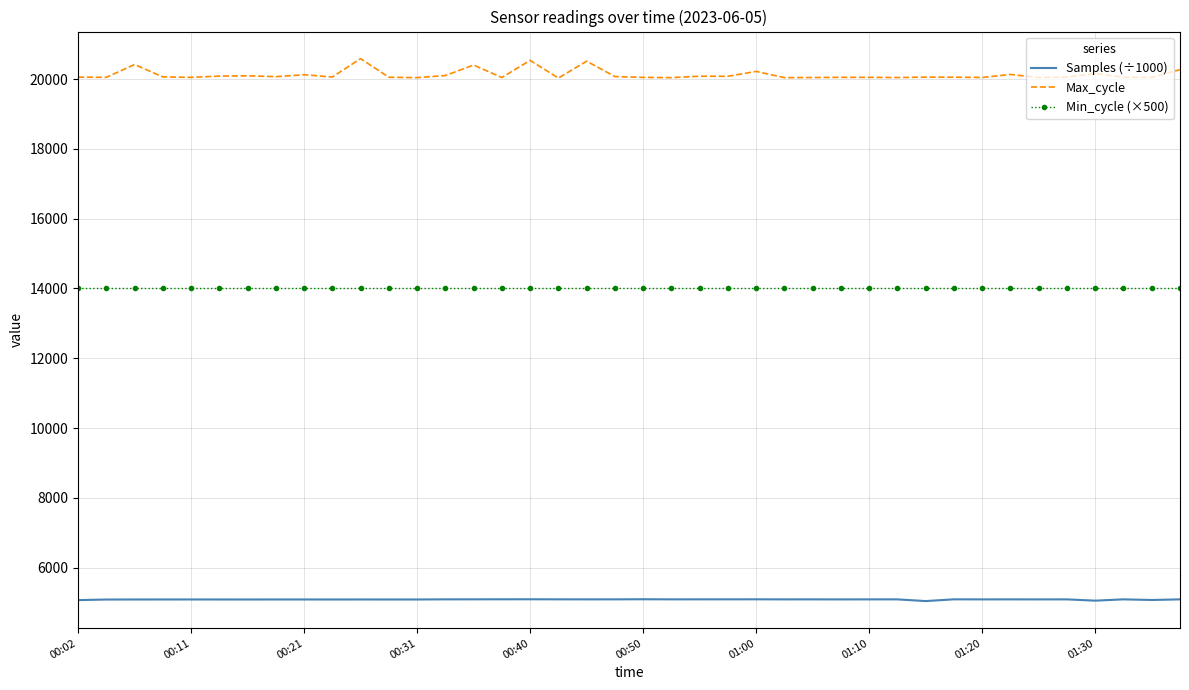

What is the difference between the maximum and minimum values in the Max_cycle series?

555.0